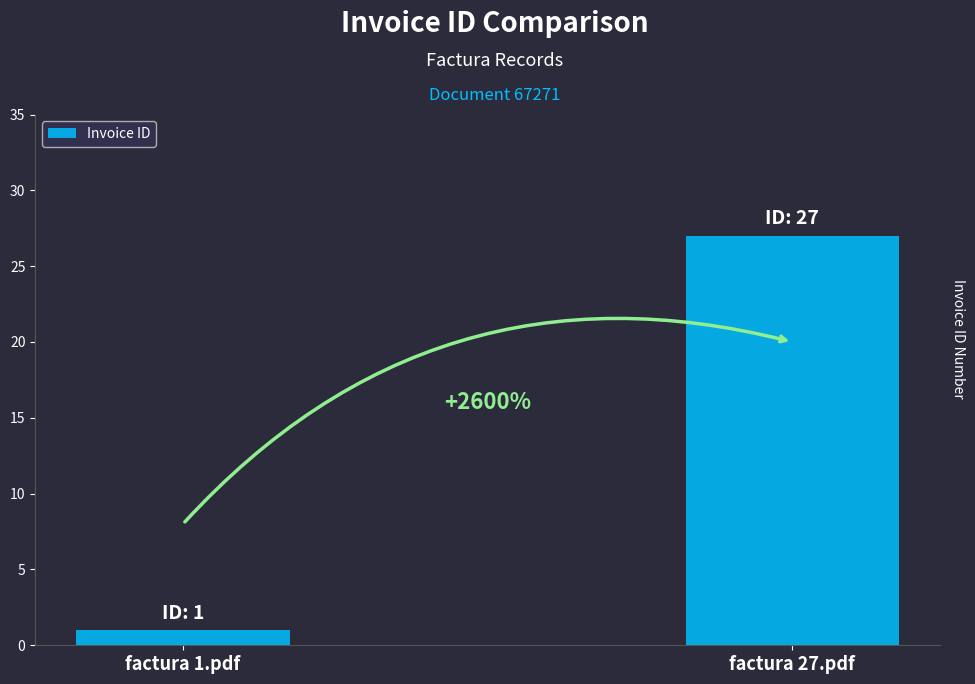

Reading left to right, list all the values displayed in this chart.

1	27